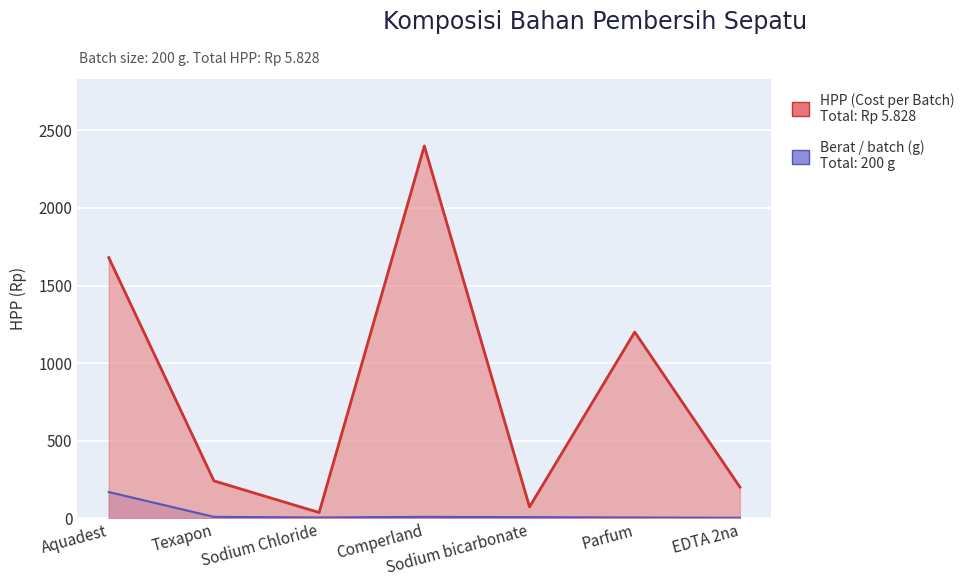

At which label is Berat / batch (g) closest to 85?

Texapon